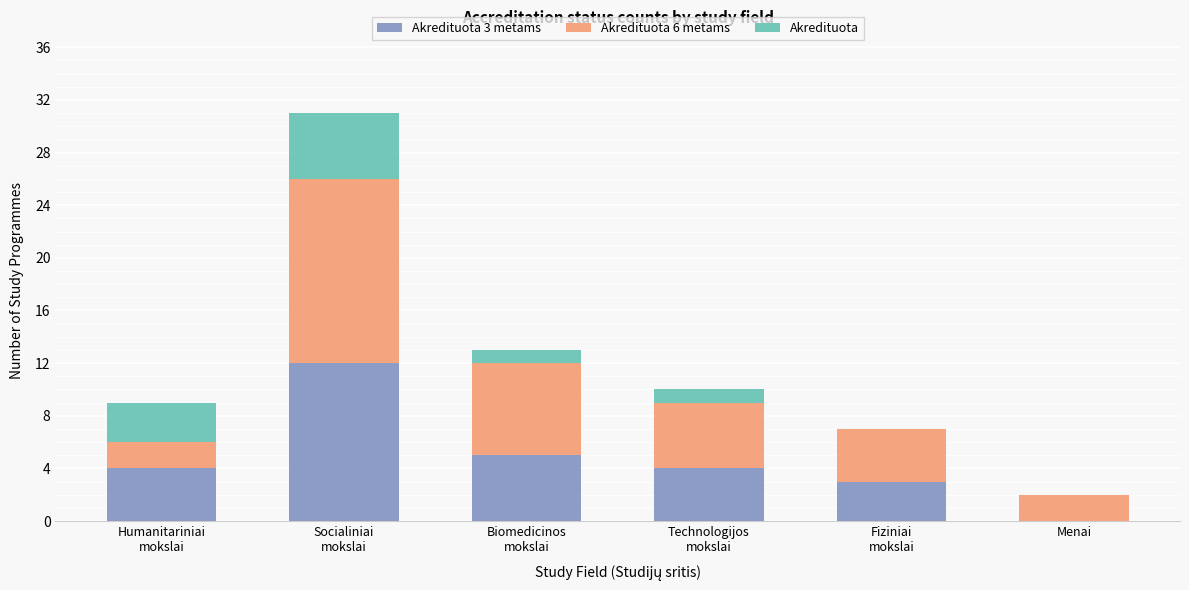

How many data points does each series have?

6